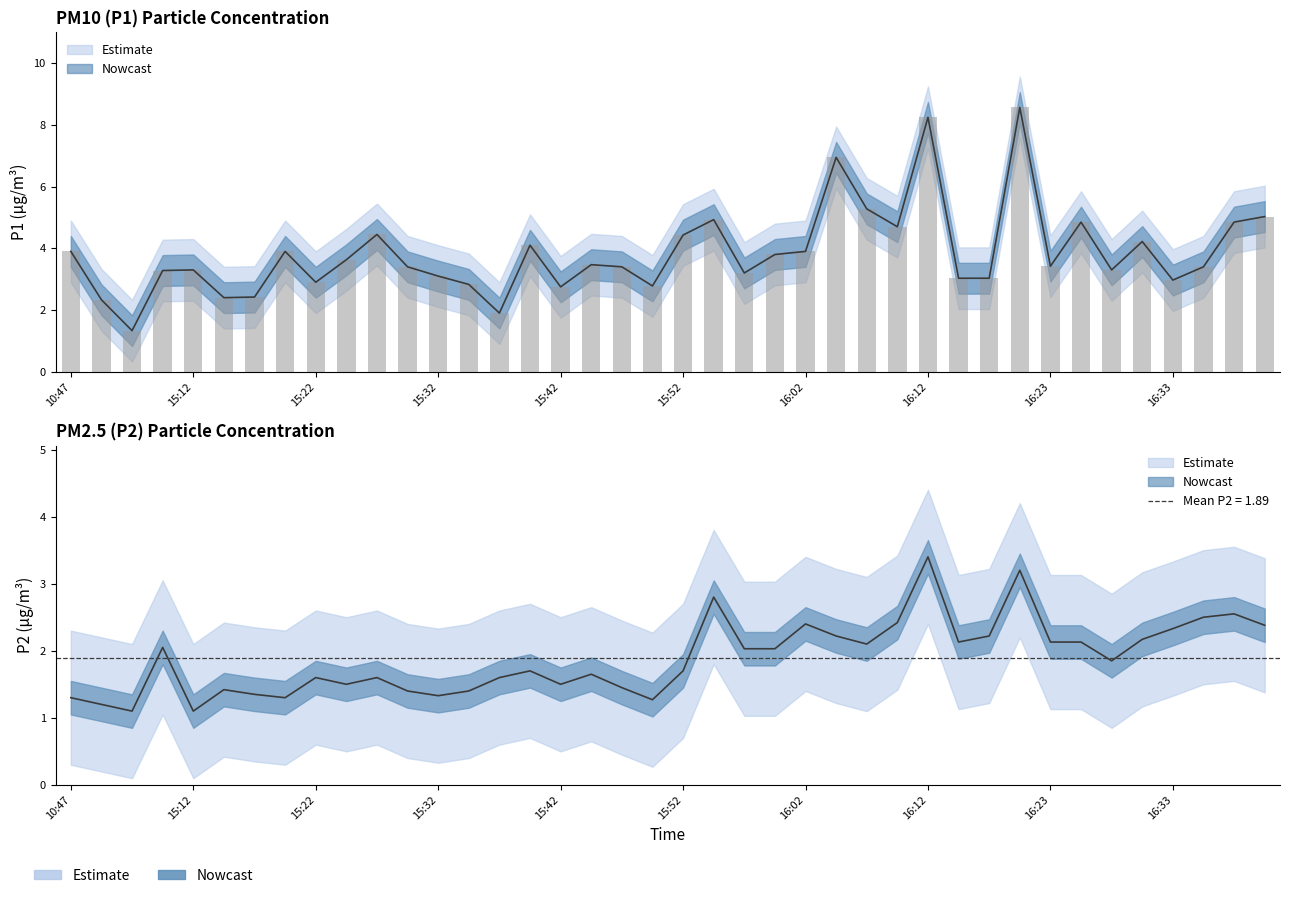

How many data points in P1 are less than 3?

10